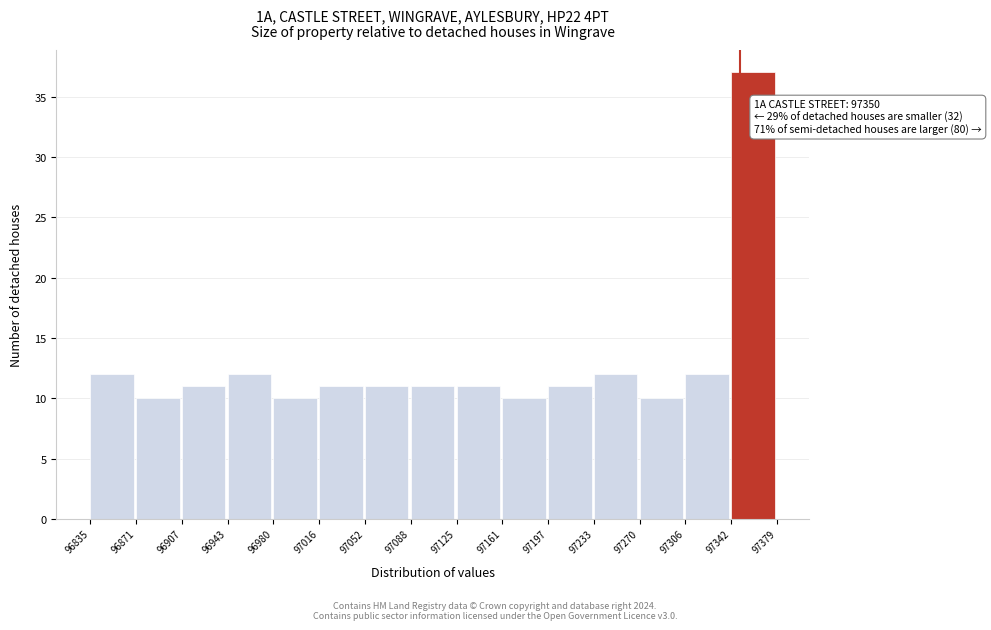

Over which range of the x-axis is the bar tallest?

97342 to 97379